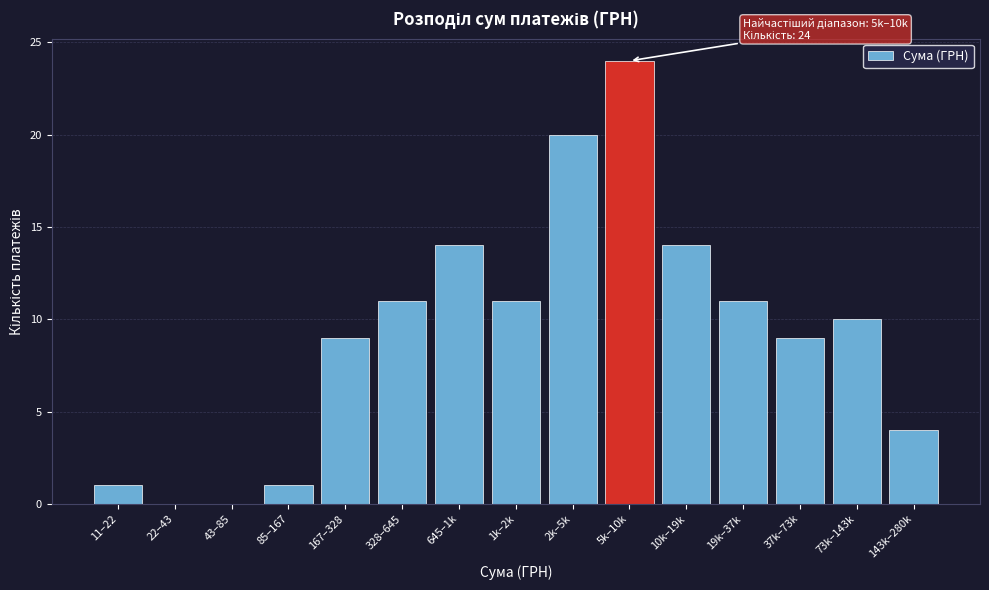

Reading left to right, list all the values displayed in this chart.

11–22=1	22–43=0	43–85=0	85–167=1	167–328=9	328–645=11	645–1k=14	1k–2k=11	2k–5k=20	5k–10k=24	10k–19k=14	19k–37k=11	37k–73k=9	73k–143k=10	143k–280k=4